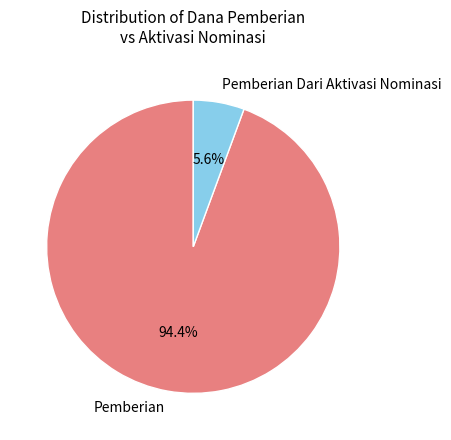

How many segments does this pie chart have?

2